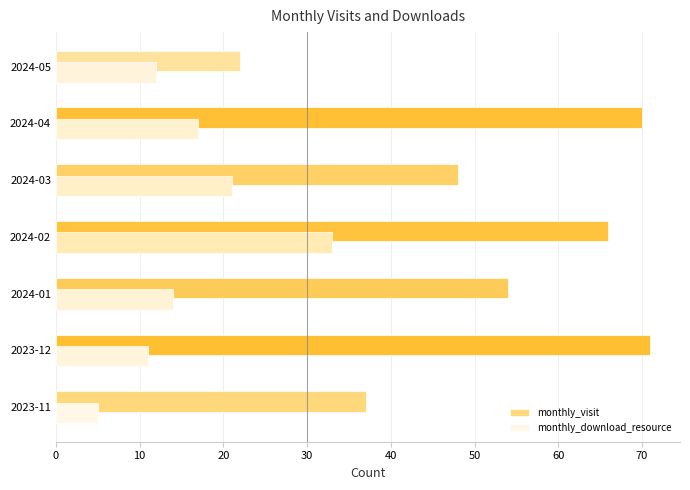

Rank the series by their average value, from lowest to highest.

monthly_download_resource, monthly_visit